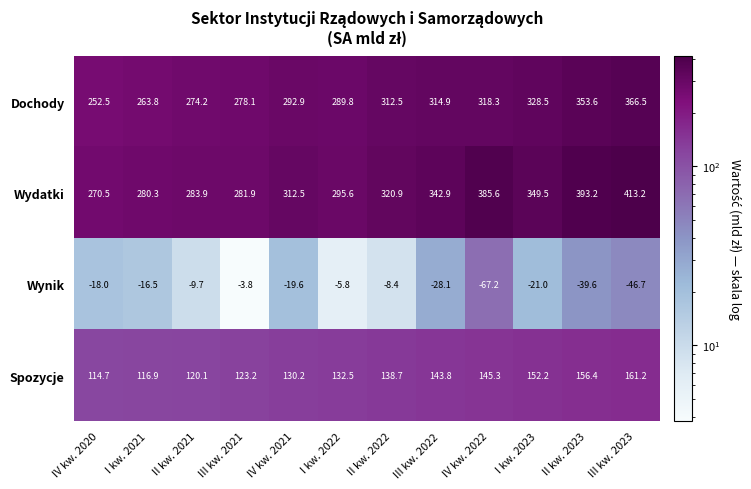

Which series has the widest spread of values?

Wydatki